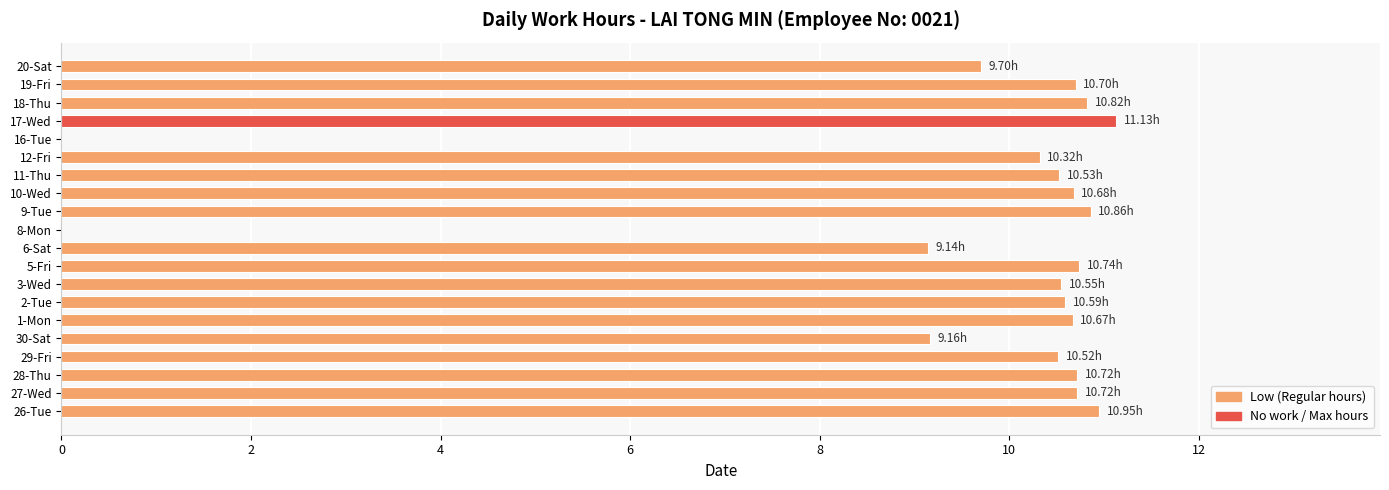

Between 6-Sat and 11-Thu, which is larger?

11-Thu